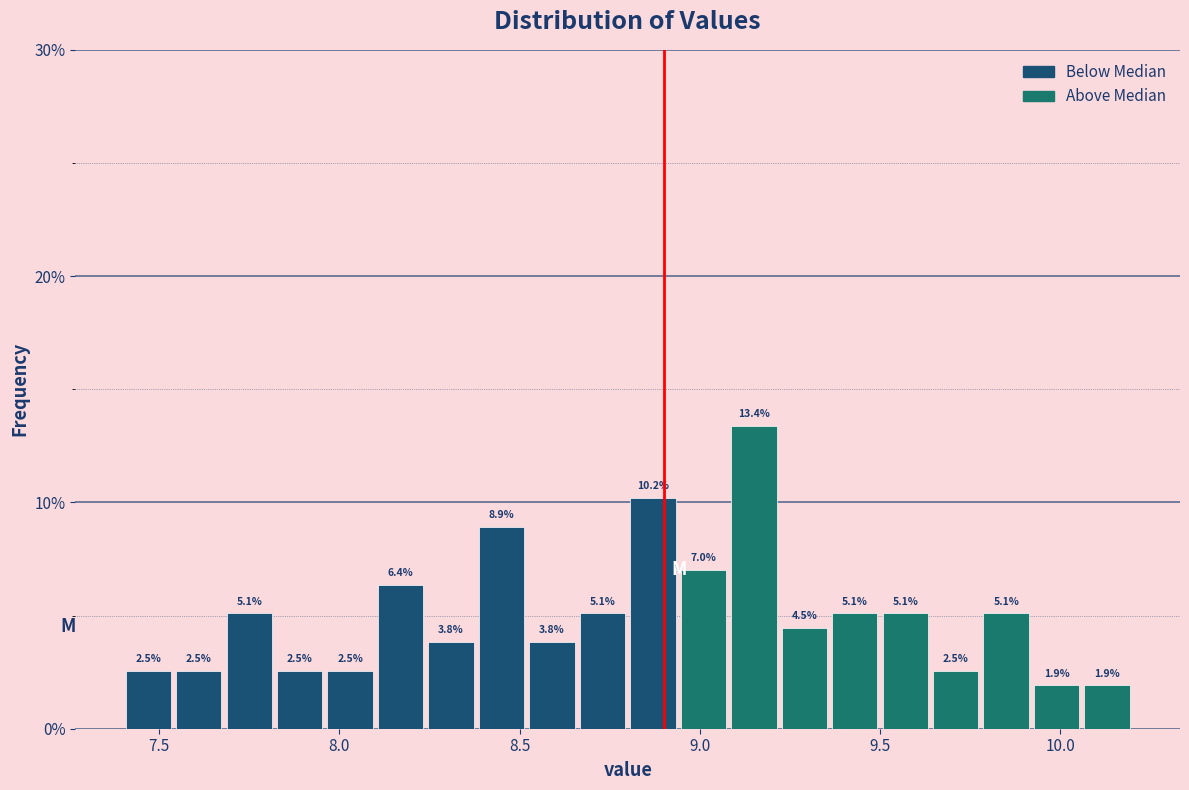

Around what value on the x-axis is the tallest bar? Give the approximate position of its centre, as read against the axis.

9.15